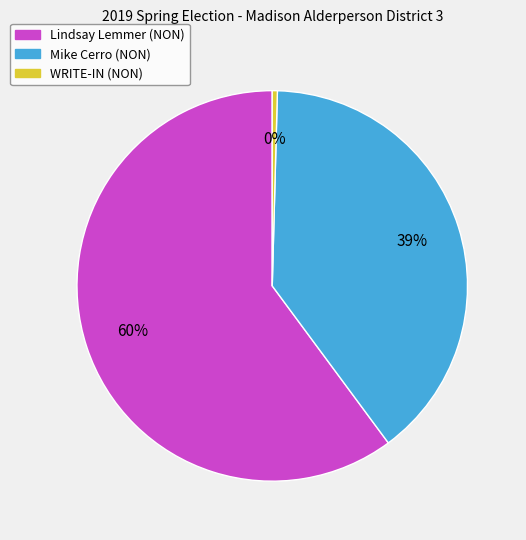

Between WRITE-IN (NON) and Lindsay Lemmer (NON), which is larger?

Lindsay Lemmer (NON)